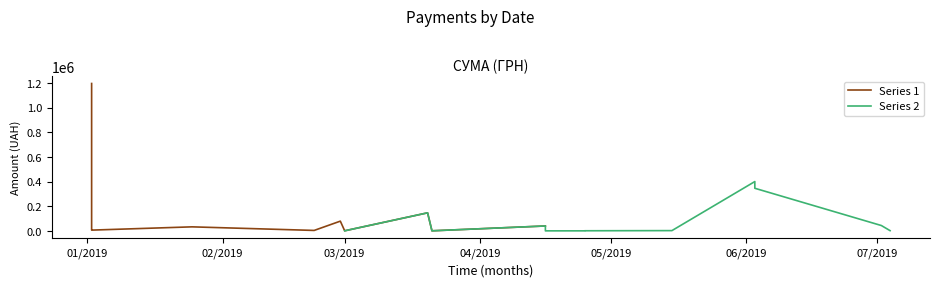

Rank the categories by value from highest to lowest.

02.01.2019, 03.06.2019, 03.06.2019, 20.03.2019, 02.01.2019, 28.02.2019, 02.07.2019, 16.04.2019, 25.01.2019, 02.01.2019, 02.01.2019, 22.02.2019, 15.05.2019, 04.07.2019, 25.04.2019, 21.03.2019, 01.03.2019, 25.04.2019, 16.04.2019